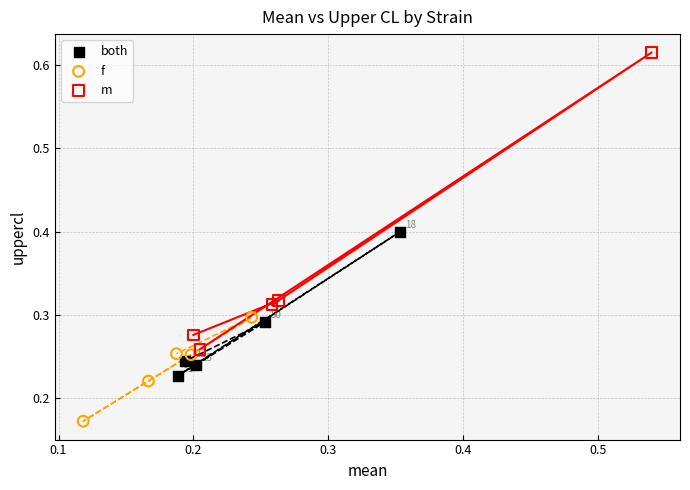

Which series contains the highest Y value?

m